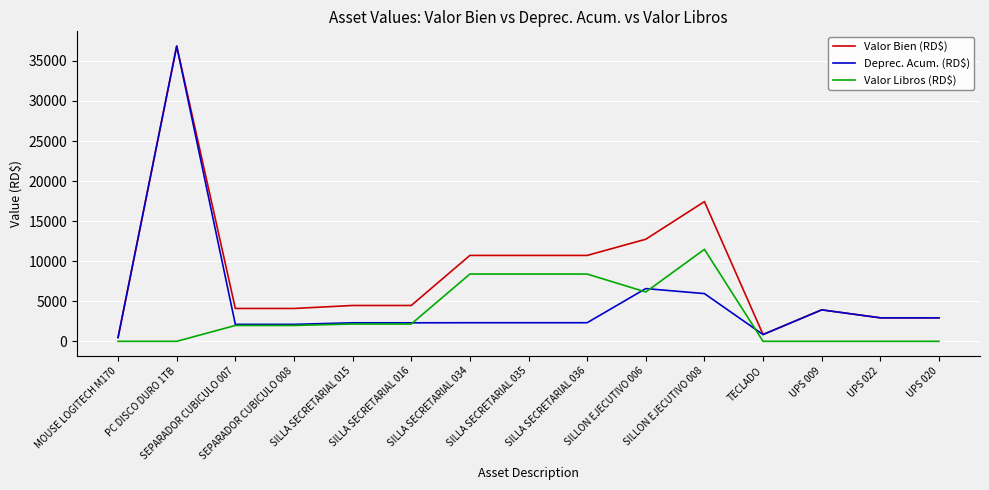

List the series in order of their overall mean, lowest first.

Valor Libros (RD$), Deprec. Acum. (RD$), Valor Bien (RD$)